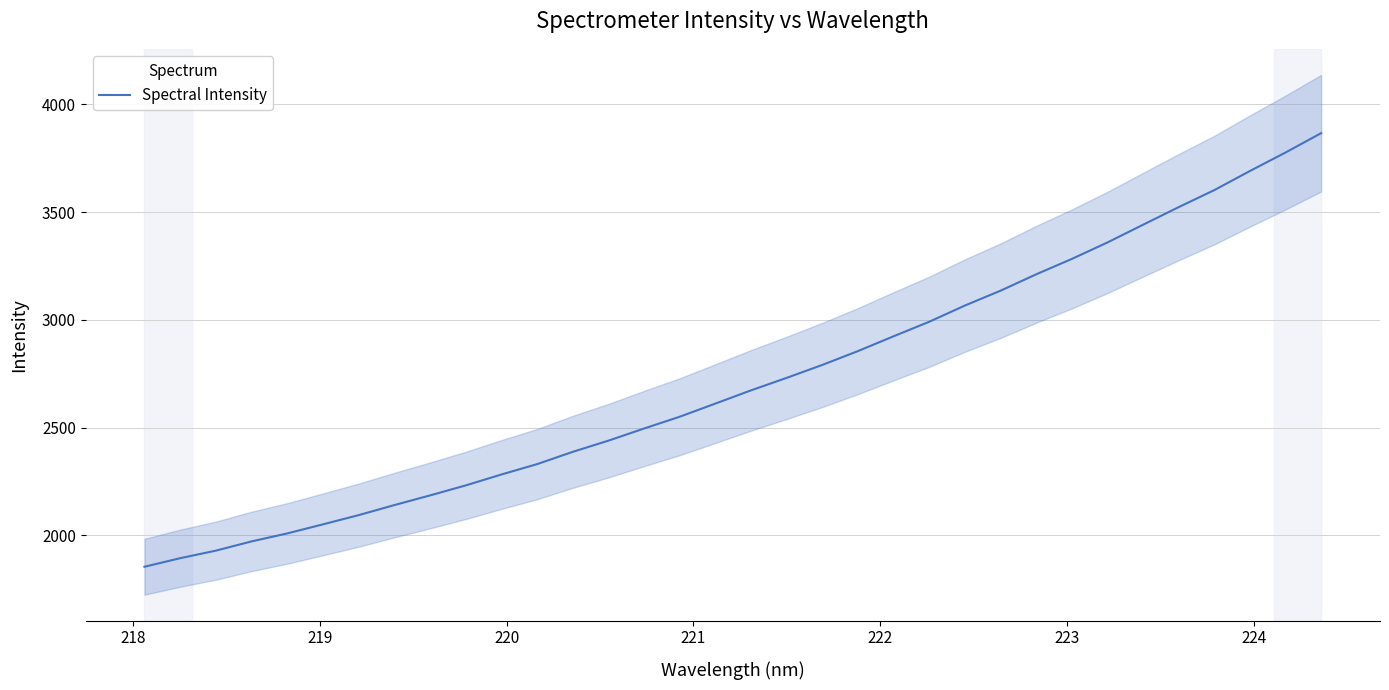

What is the minimum value for Spectral Intensity?

1853.9